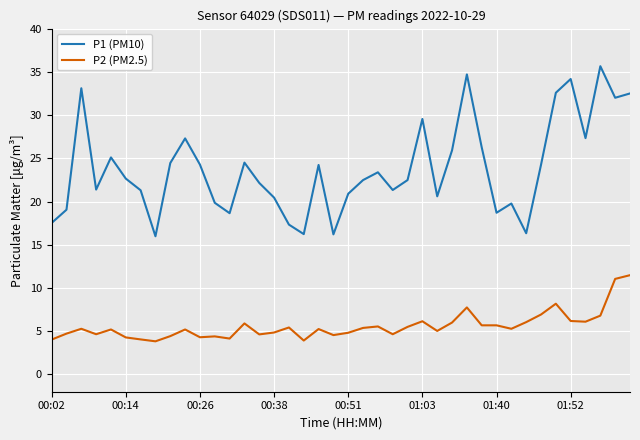

List the series in order of their overall mean, lowest first.

P2 (PM2.5), P1 (PM10)